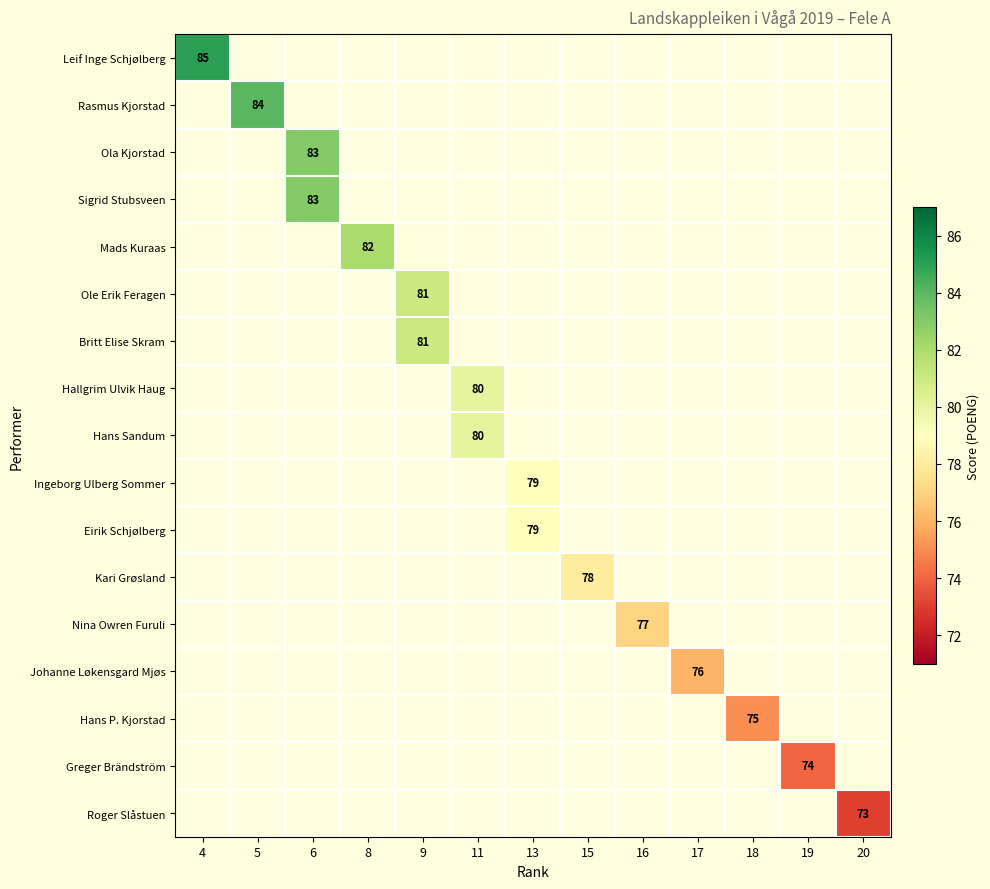

Which label corresponds to the largest value in the chart?

4